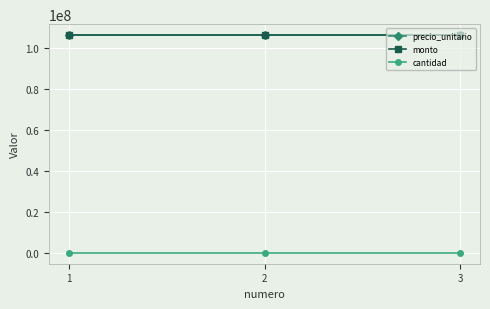

Is this an area chart (filled region under the line)?

No